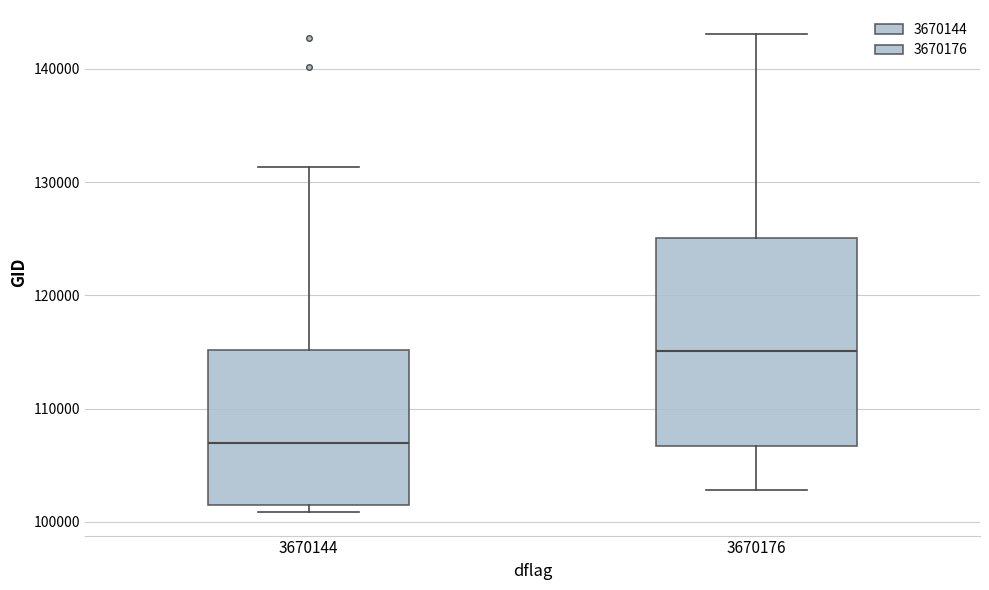

Comparing the boxes themselves (not the whiskers), which one is the tallest?

3670176